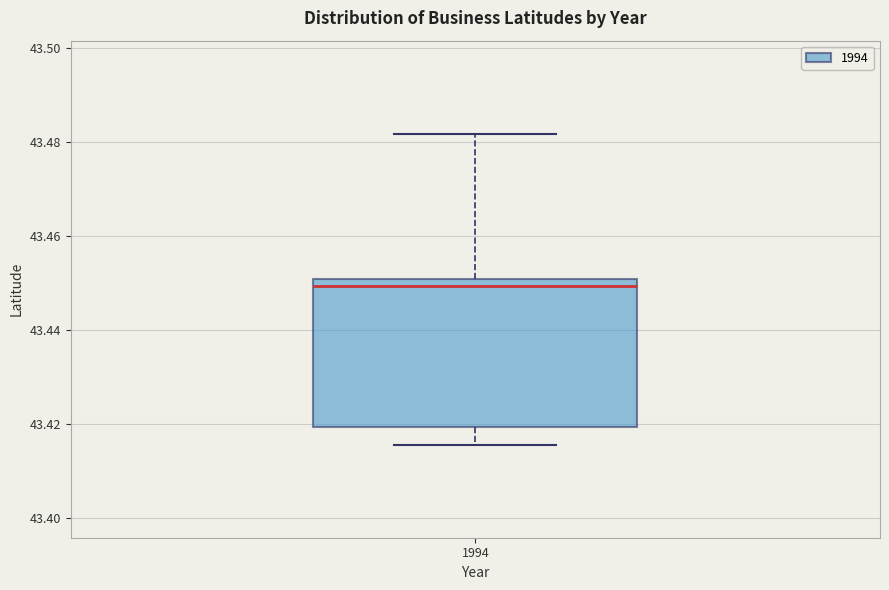

Transcribe this box plot: give where the median line is, the range the box spans, and where the two whiskers end, as read against the y-axis. The values are not printed on the chart, so give them approximately, as read against the axis.

median 43.450 (just below the box's upper edge), box 43.420 to 43.450, whiskers 43.416 to 43.482